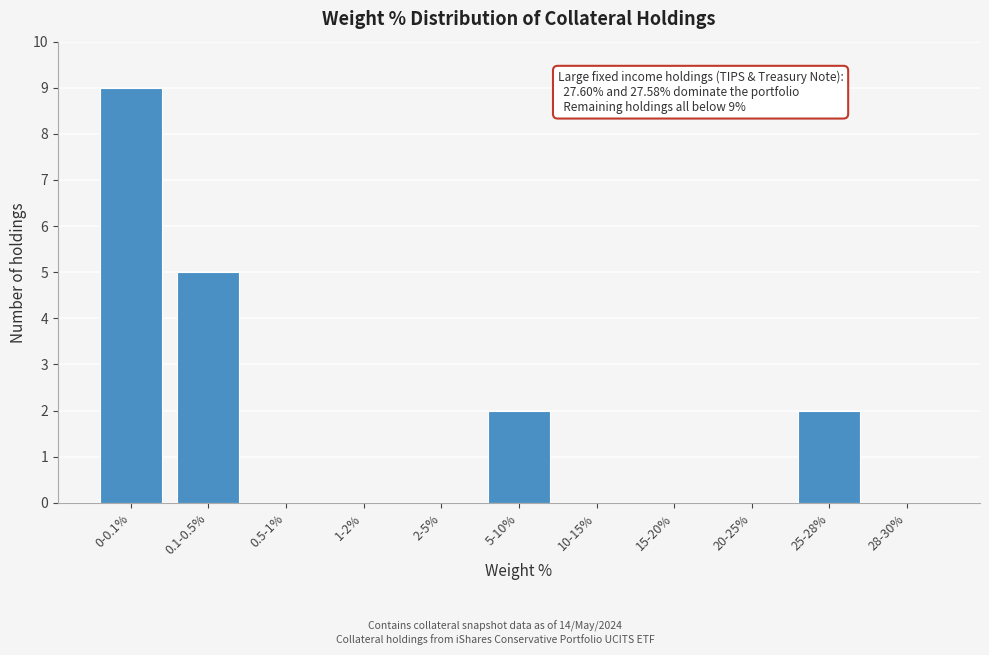

Reading left to right, extract all data points from this chart.

0-0.1%=9	0.1-0.5%=5	0.5-1%=0	1-2%=0	2-5%=0	5-10%=2	10-15%=0	15-20%=0	20-25%=0	25-28%=2	28-30%=0